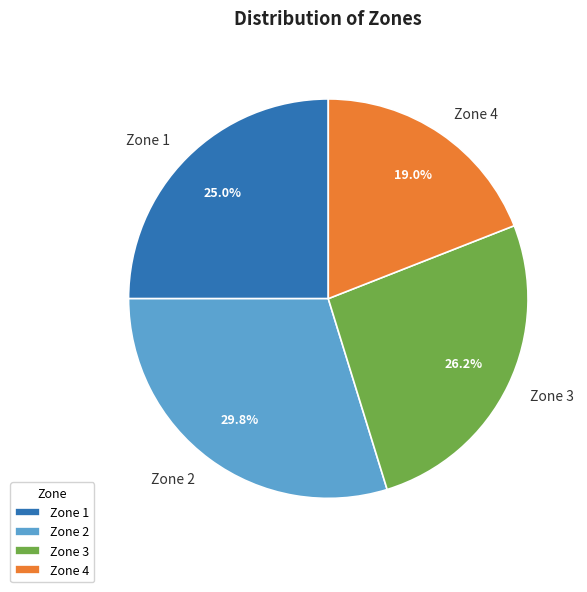

To the nearest percent, what portion does Zone 3 represent?

26%